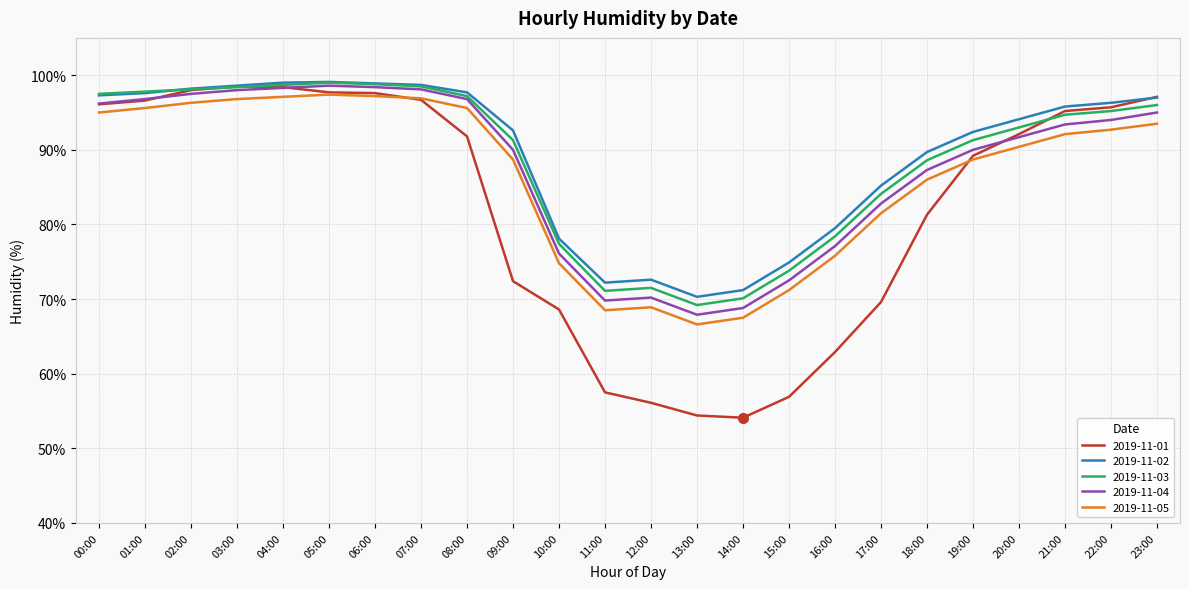

What is the difference between the maximum and minimum values in the 2019-11-03 series?

29.8